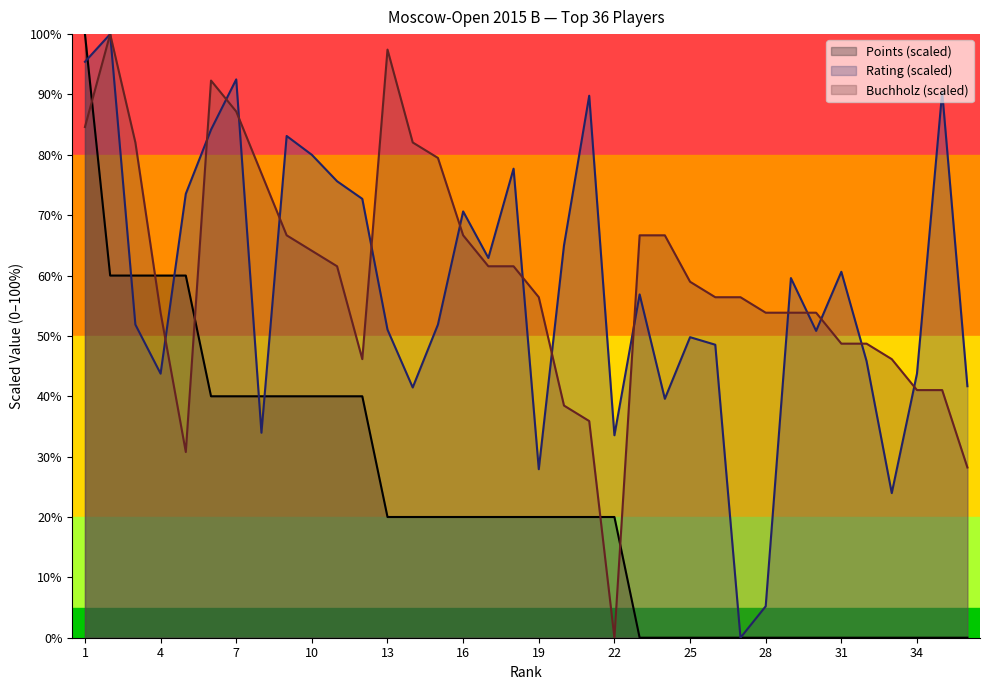

Is the value of Buchholz at 36 greater than the value of Points at 18?

Yes